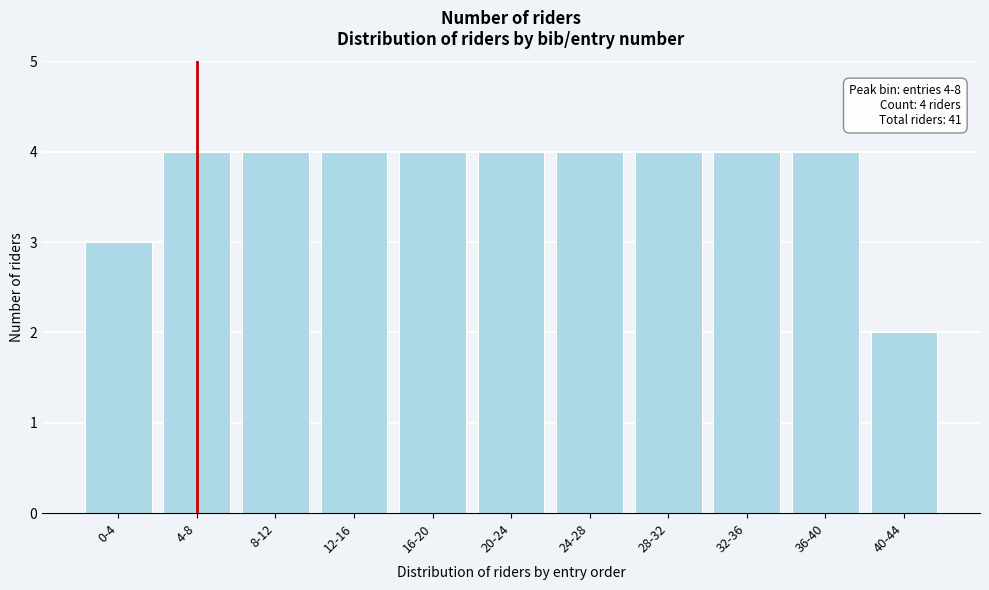

Reading right to left, transcribe all the data shown in this chart.

40-44=2	36-40=4	32-36=4	28-32=4	24-28=4	20-24=4	16-20=4	12-16=4	8-12=4	4-8=4	0-4=3